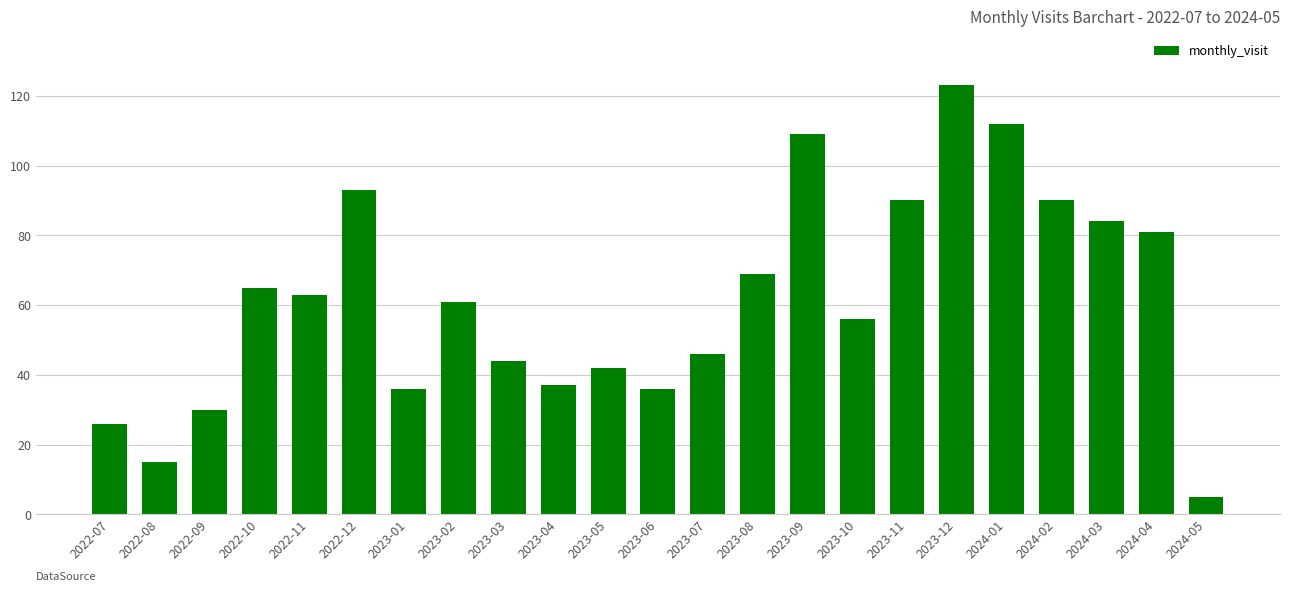

What is the smallest value displayed?

5